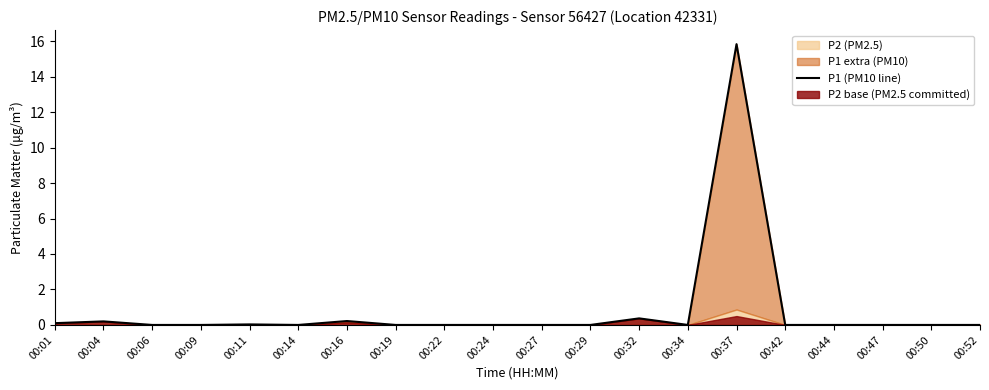

Rank the categories by value from highest to lowest.

00:37, 00:32, 00:16, 00:04, 00:01, 00:11, 00:06, 00:09, 00:14, 00:19, 00:22, 00:24, 00:27, 00:29, 00:34, 00:42, 00:44, 00:47, 00:50, 00:52